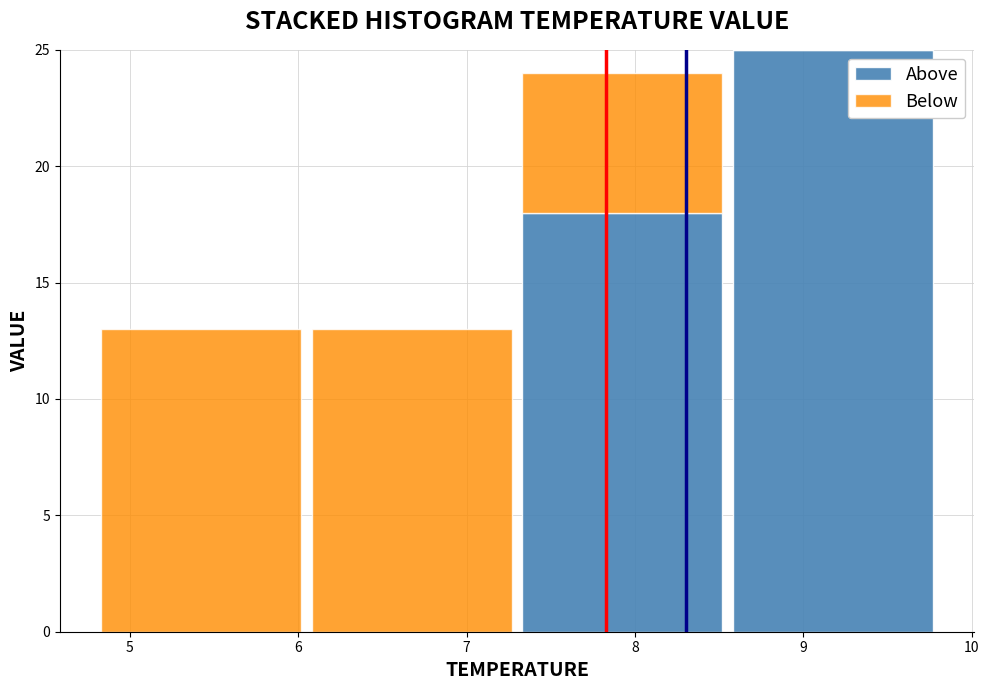

What is the total height of the stacked bar covering 4.80 to 6.05 on the x-axis? Neither the bar edges nor the heights are printed on the chart, so give them approximately, as read against the axes.

13